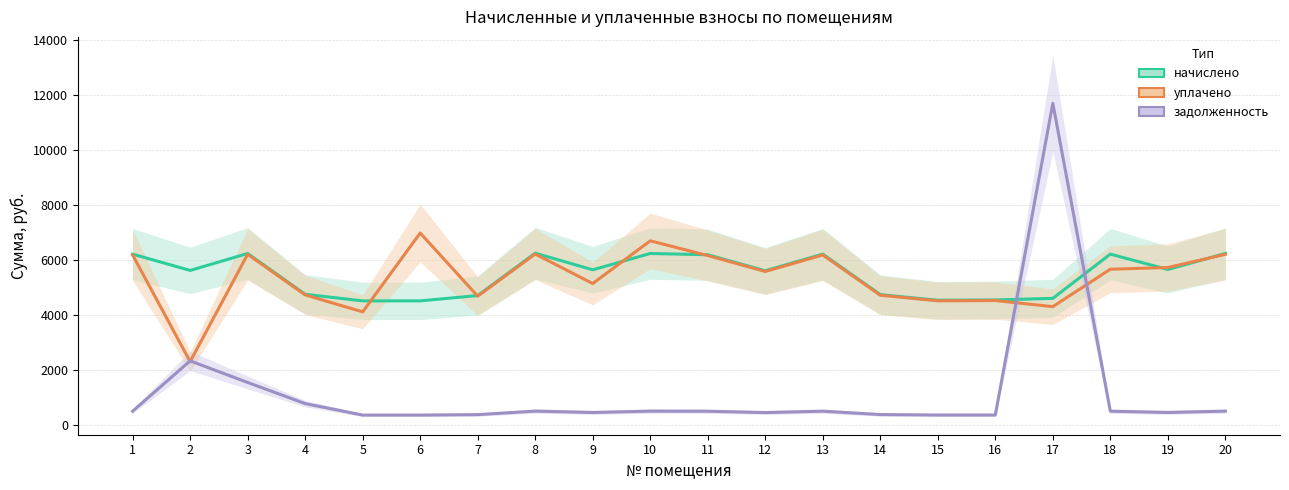

Reading right to left, transcribe all the data shown in this chart.

начислено: 20=6240.6	19=5659.8	18=6217.8	17=4612.2	16=4555.2	15=4543.8	14=4748.8	13=6217.8	12=5614.3	11=6195.1	10=6240.6	9=5648.4	8=6252.0	7=4714.7	6=4521.0	5=4521.0	4=4760.2	3=6240.6	2=5625.7	1=6217.8
уплачено: 20=6210.5	19=5731.5	18=5669.6	17=4312.0	16=4533.2	15=4521.9	14=4725.8	13=6187.8	12=5587.2	11=6165.2	10=6700.4	9=5150.4	8=6221.8	7=4691.9	6=6983.6	5=4122.4	4=4737.2	3=6210.5	2=2316.9	1=6187.8
задолженность: 20=520.0	19=471.6	18=518.1	17=11690.9	16=379.6	15=378.6	14=395.7	13=518.1	12=467.9	11=516.3	10=520.0	9=470.7	8=521.0	7=392.9	6=376.8	5=376.8	4=793.4	3=1560.2	2=2344.1	1=518.1